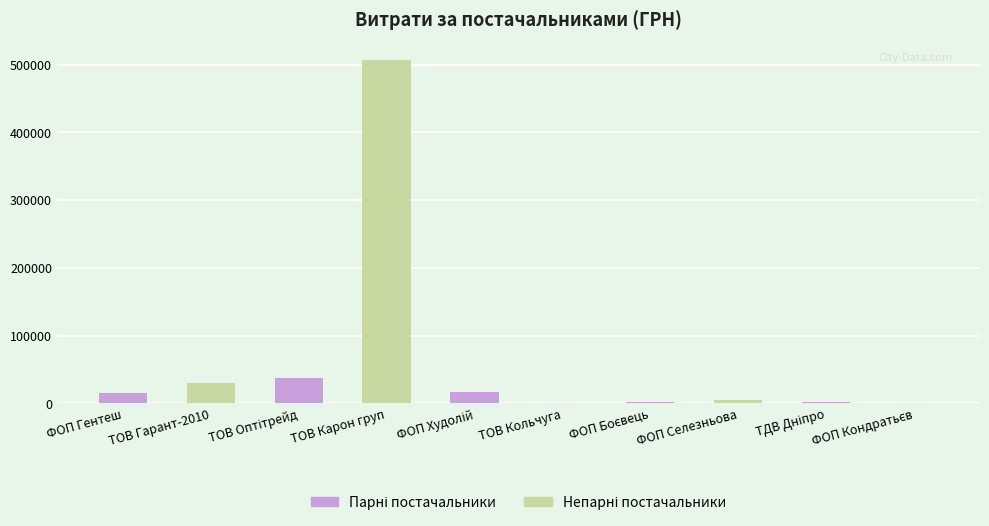

Approximately how many times larger is the value at ФОП "Боєвець Н.О." compared to ФОП "Кондратьєв М.Д."?

1.4